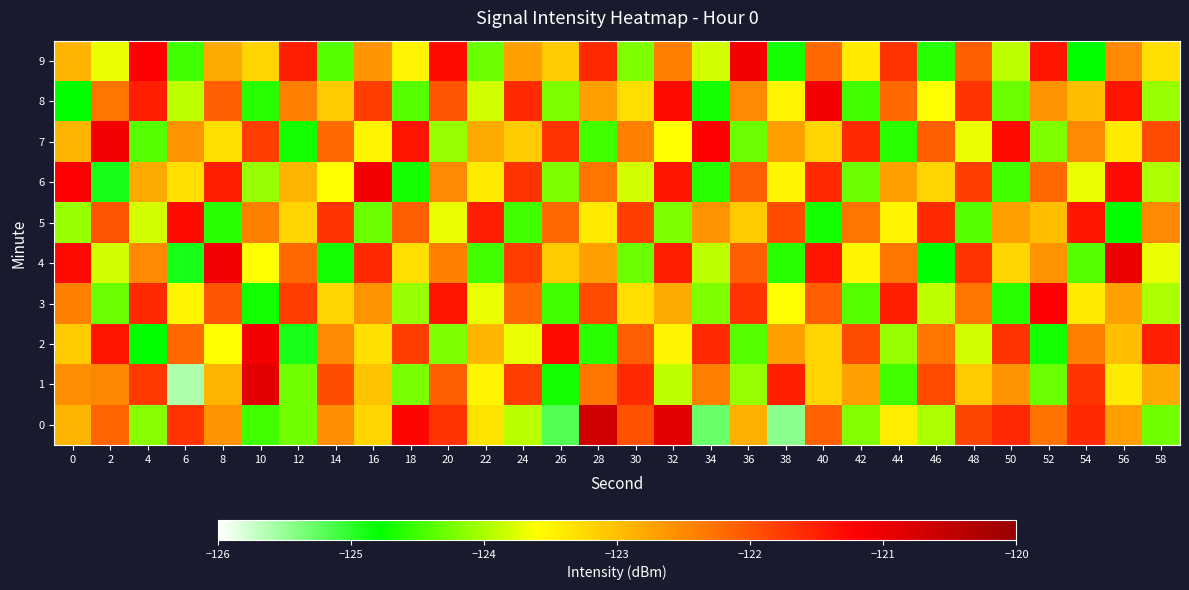

Which has a higher value, 38 or 32?

32